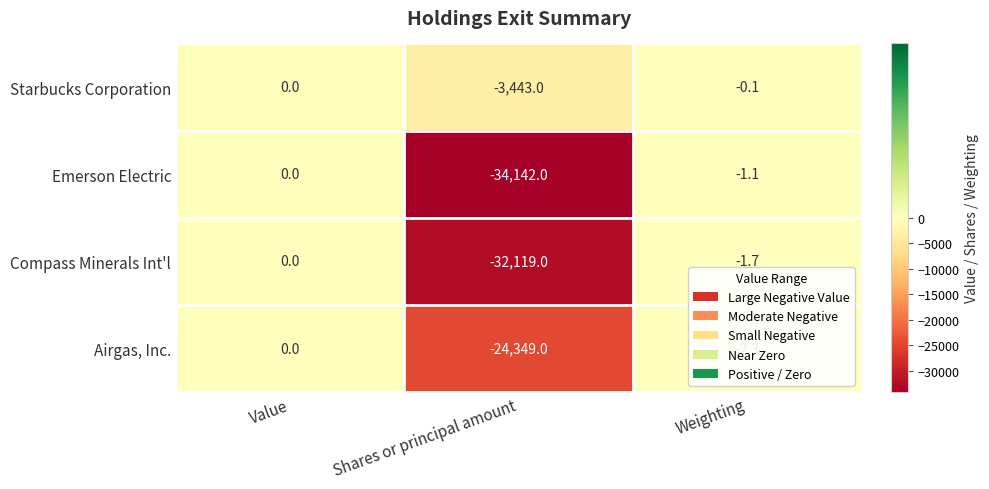

Rank the categories by Compass Minerals Int'l value from lowest to highest.

Shares or principal amount, Weighting, Value